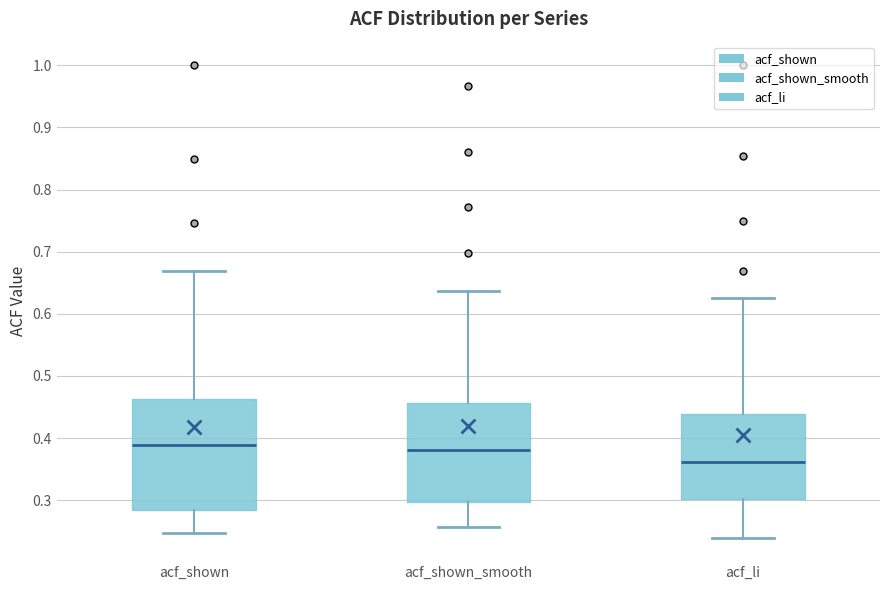

Reading left to right, transcribe this box plot: for each box, give where its median line is, the range the box spans, and where its two whiskers end, as read against the y-axis. The values are not printed on the chart, so give them approximately, as read against the axis.

acf_shown: median 0.39, box 0.28 to 0.46, whiskers 0.25 to 0.67
acf_shown_smooth: median 0.38, box 0.30 to 0.46, whiskers 0.26 to 0.64
acf_li: median 0.36, box 0.30 to 0.44, whiskers 0.24 to 0.63